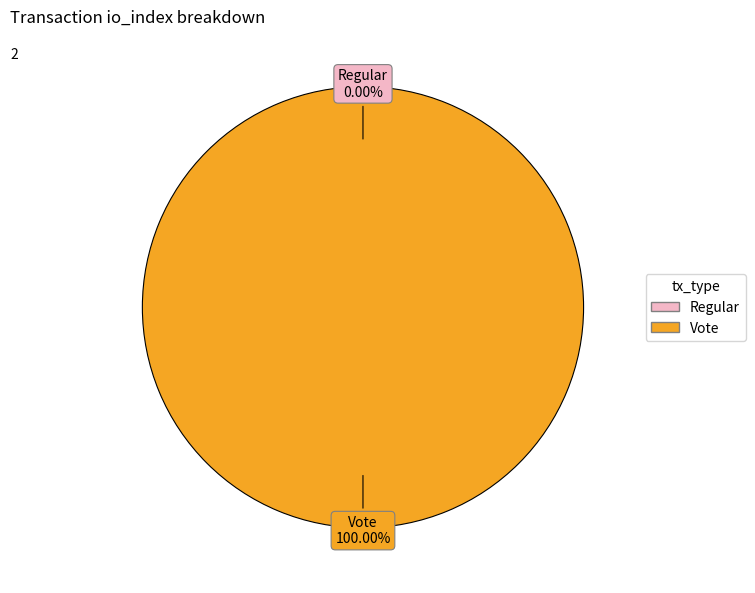

To the nearest percent, what is the combined percentage of Regular and Vote?

100%